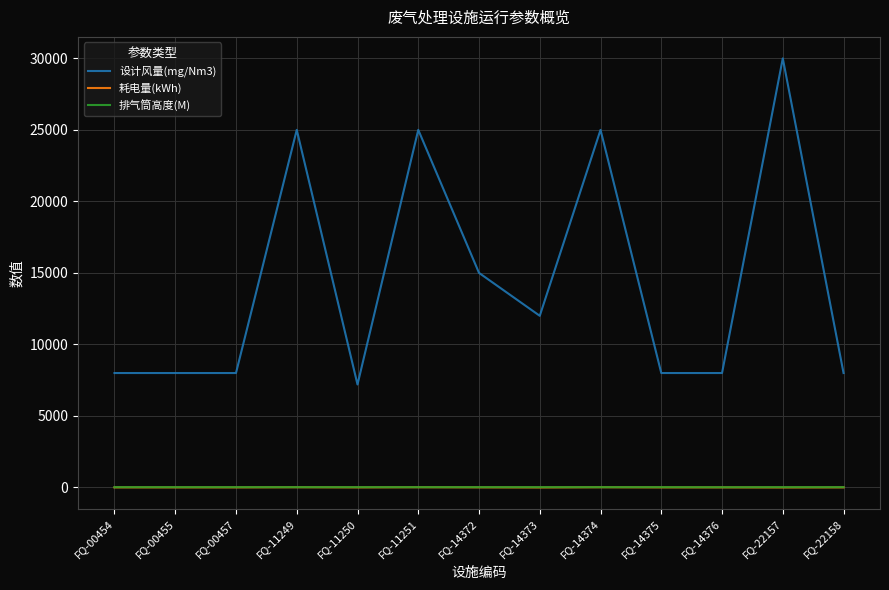

True or false: 排气筒高度(M) and 设计风量(mg/Nm3) cross at least once.

False